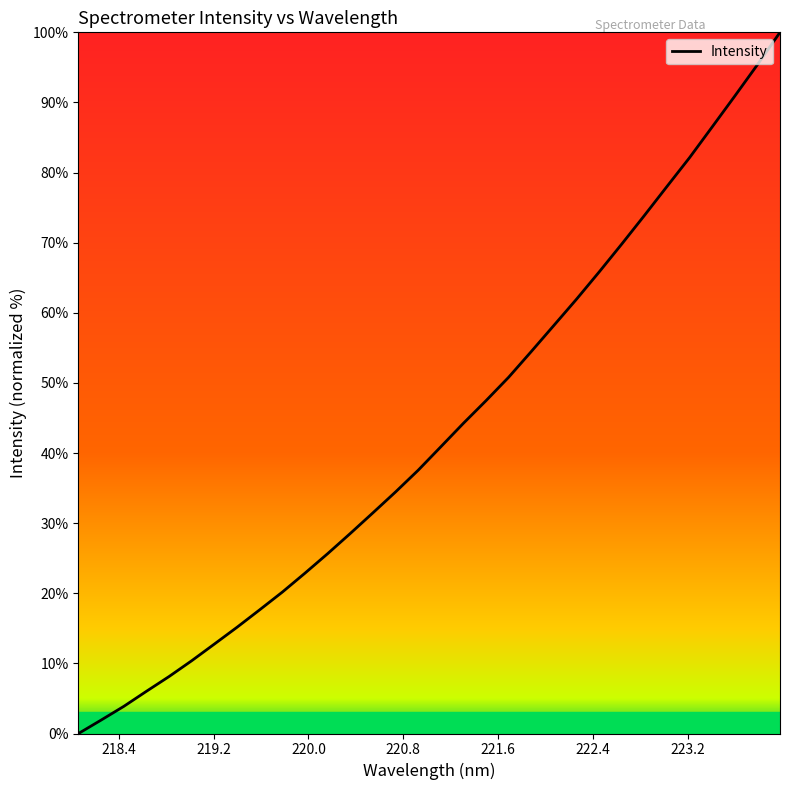

What is the greatest value displayed?

100.0